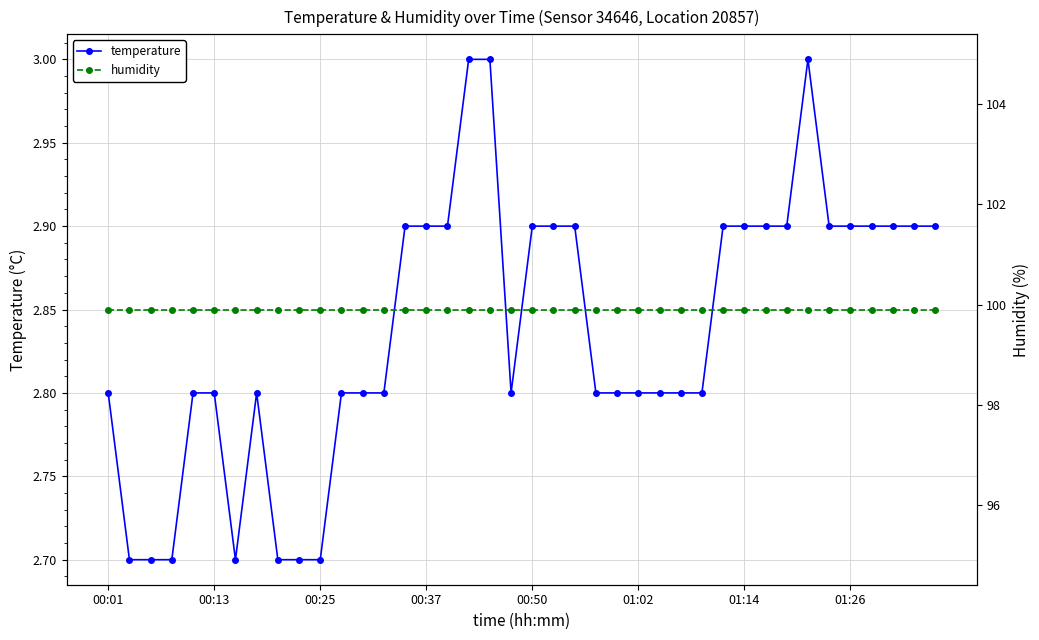

How many distinct data groups are displayed?

2